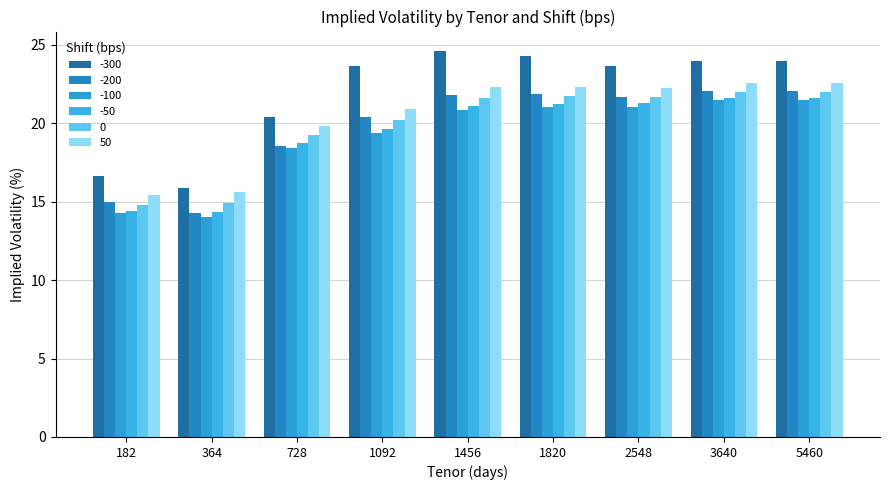

What is the value of the -200 bar at the 7th from the left?

21.7